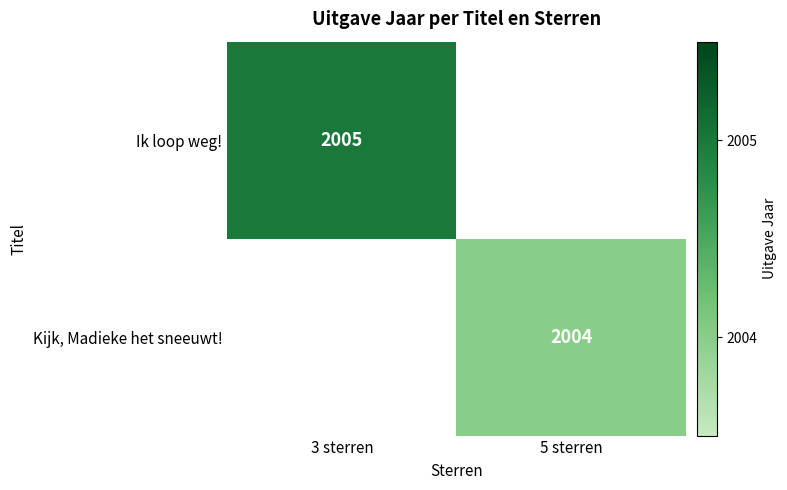

The Kijk, Madieke het sneeuwt! series shows 2004 at 5 sterren. True or false?

True